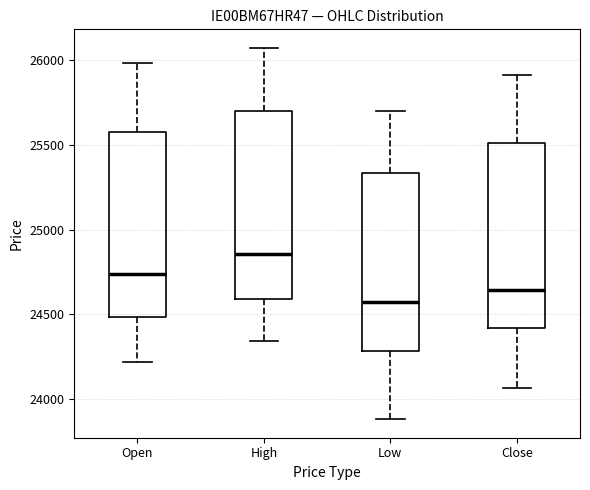

Which box has the lowest median line?

Low